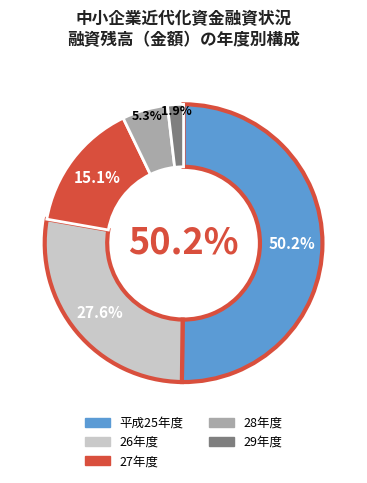

Does 29年度 represent more than half of the total?

No